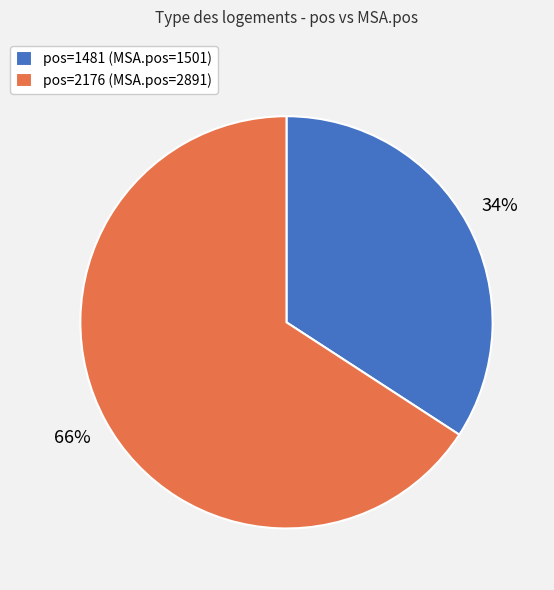

Which category has the biggest portion of the pie?

pos=2176 (MSA.pos=2891)